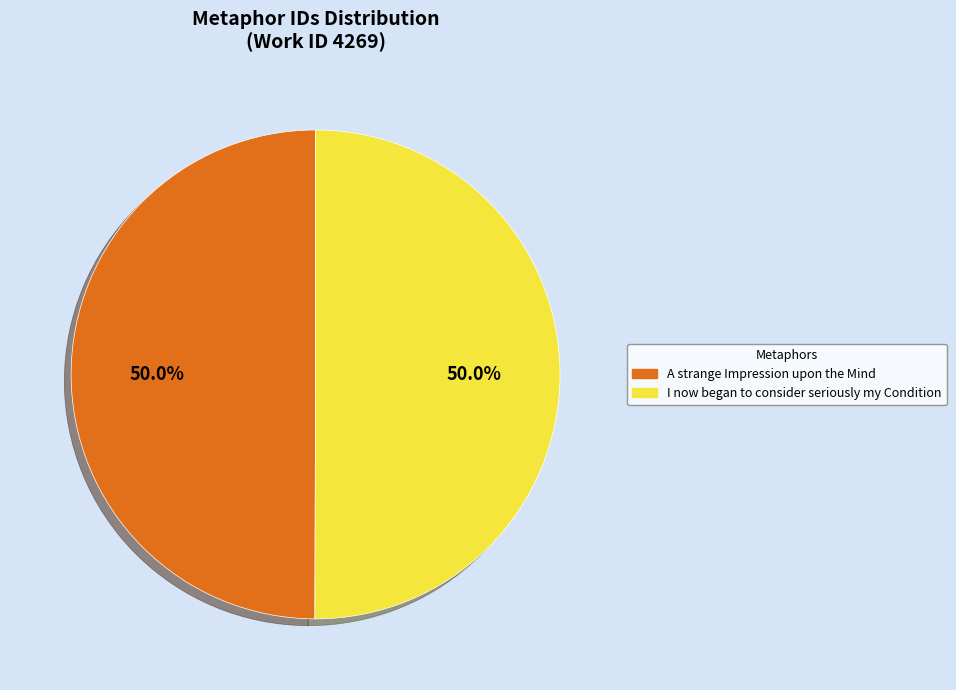

Approximately how many times larger is the value at I now began to consider seriously my Condition compared to A strange Impression upon the Mind?

1.0